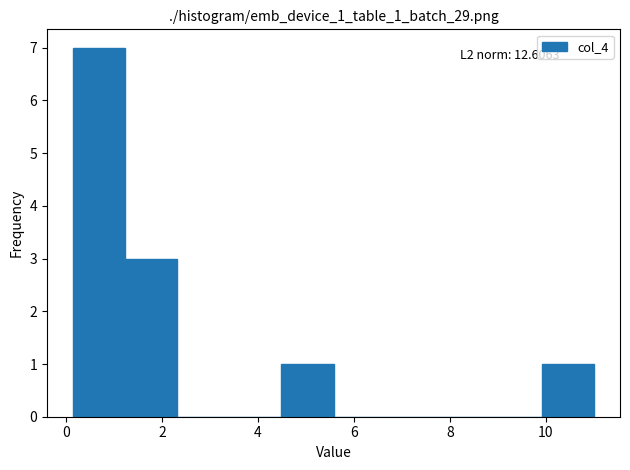

Over which range of the x-axis is the bar tallest?

0.2 to 1.2